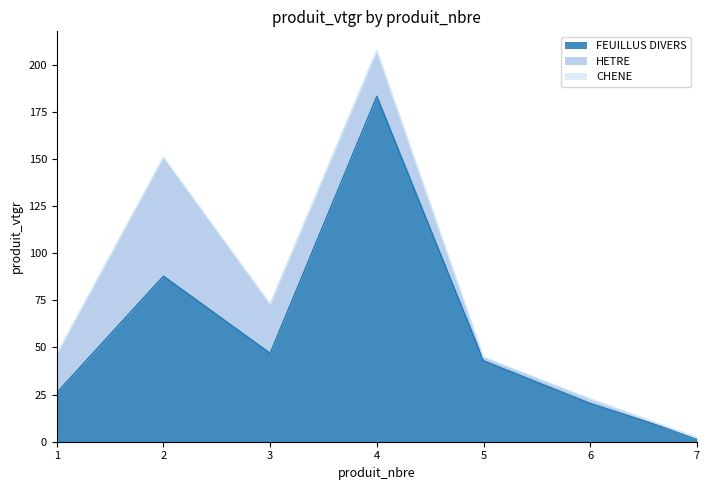

At which label does HETRE reach its minimum?

7